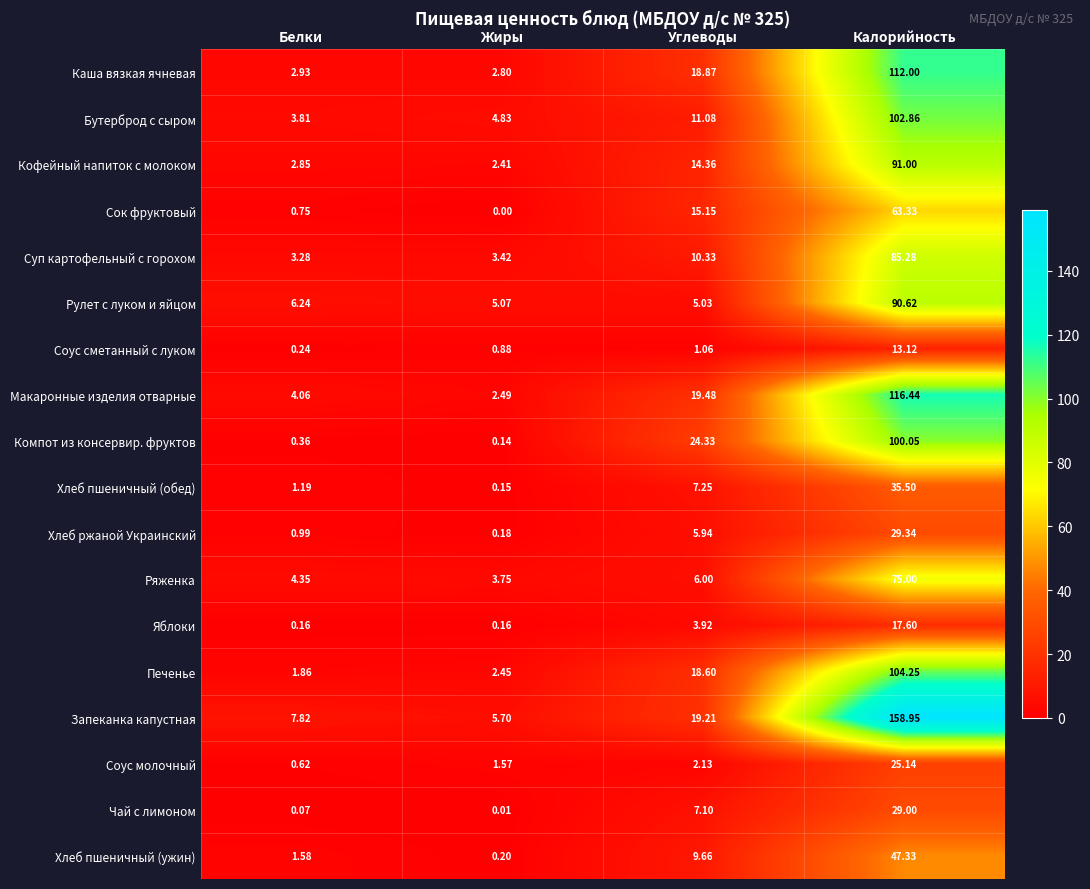

Which label corresponds to the smallest value in the chart?

Жиры